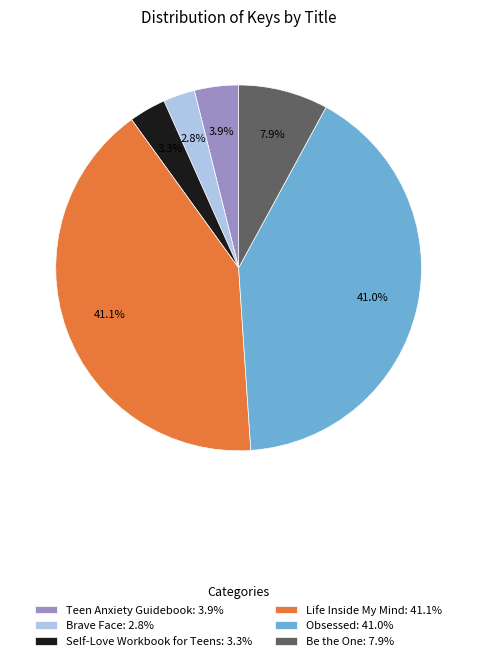

What percentage do Self-Love Workbook for Teens and Brave Face together represent?

6.1%